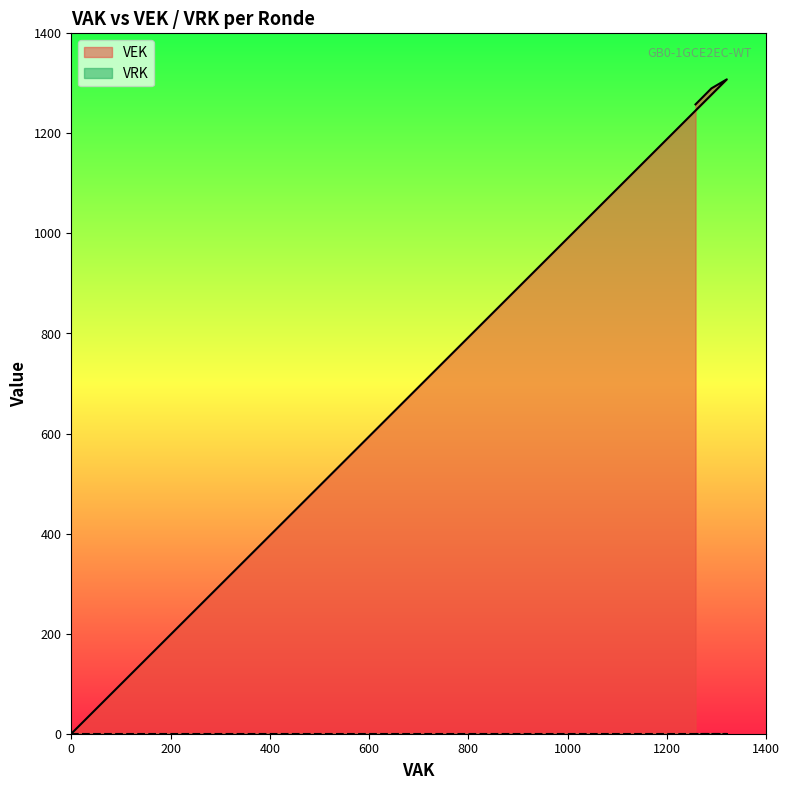

What is the difference between the second highest and second lowest values?

1290